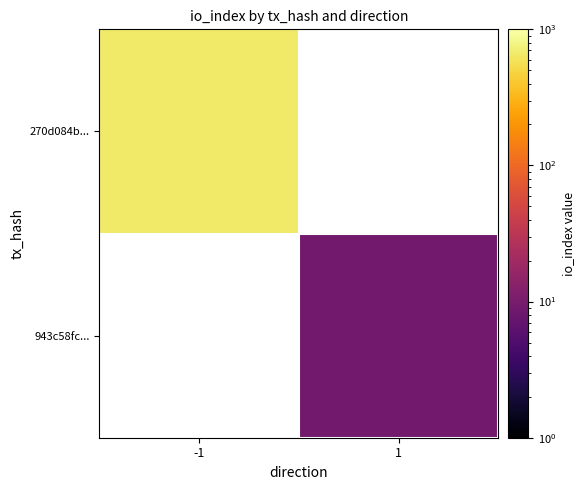

At -1, list the series in order from largest to smallest.

270d084b..., 943c58fc...